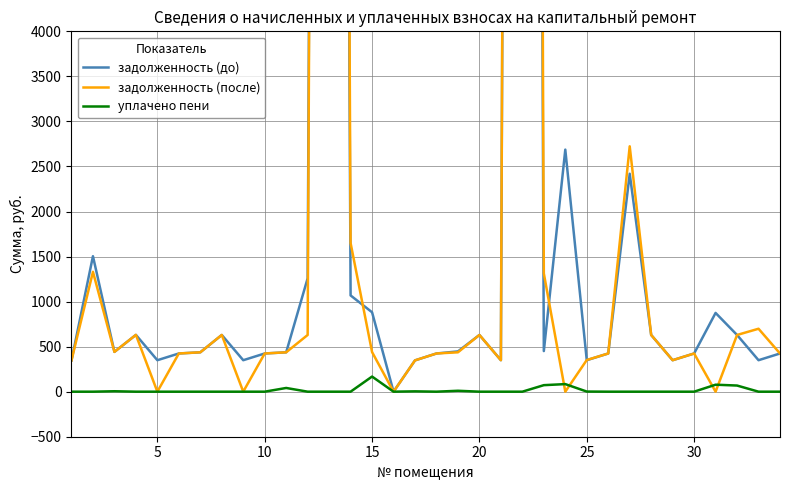

The value of уплачено пени at 5 is 0.0. True or false?

True